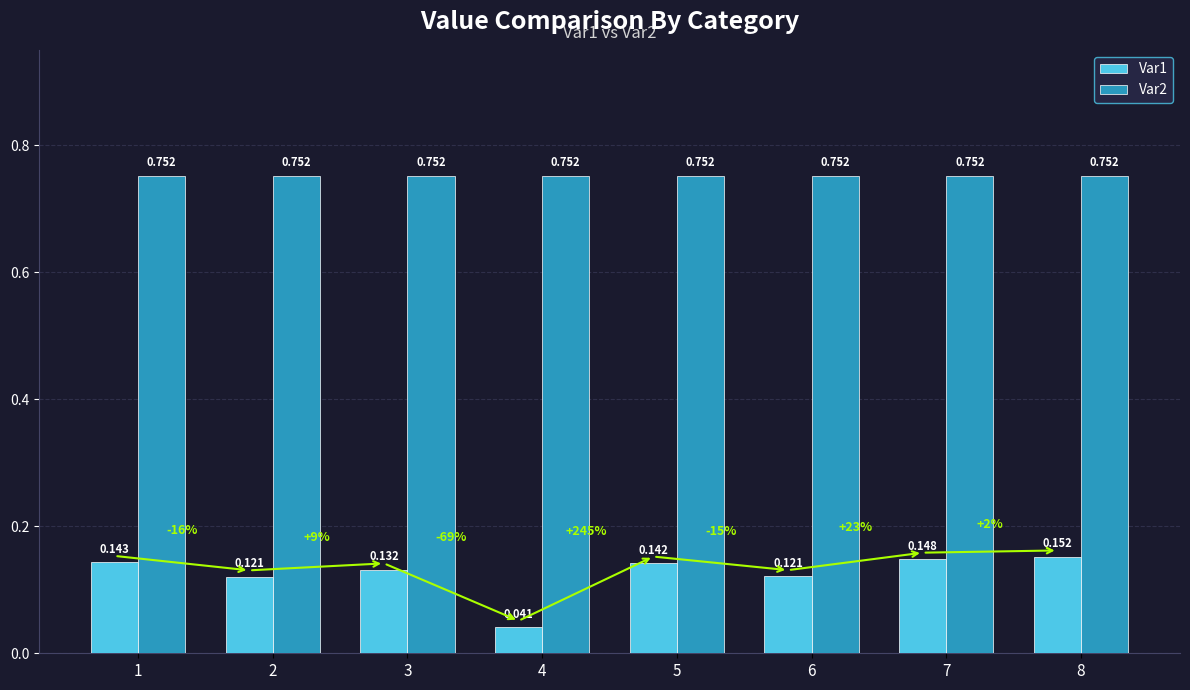

Is the value of Var1 at 4 greater than the value of Var2 at 5?

No